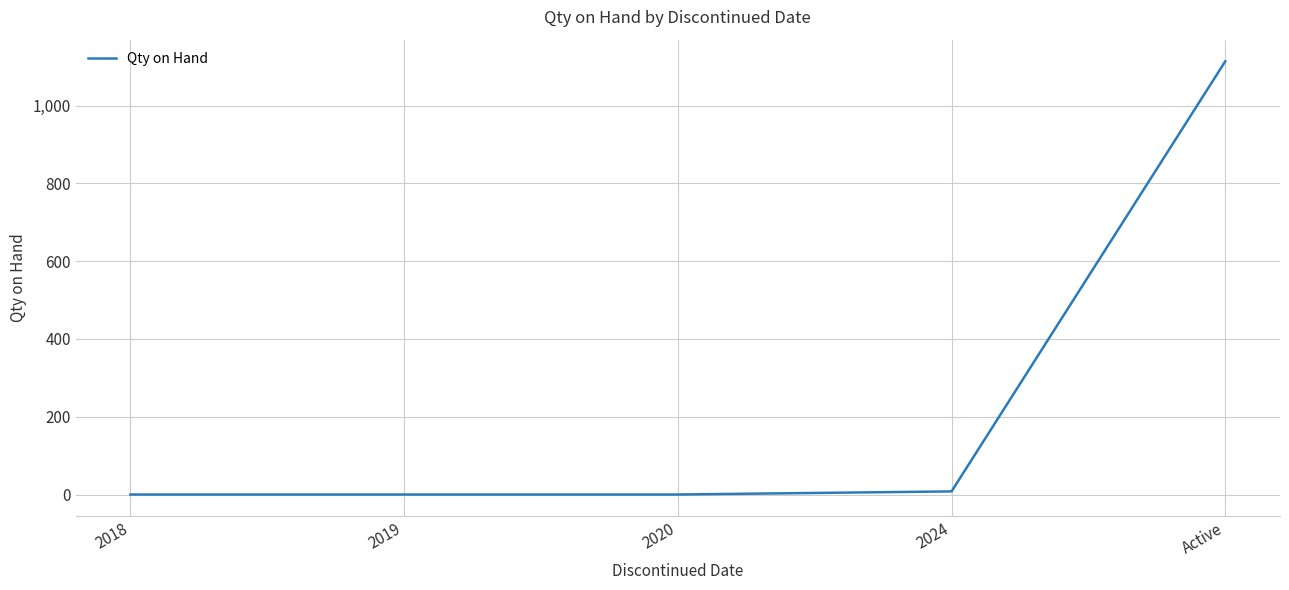

What is the sum of all values?

1122